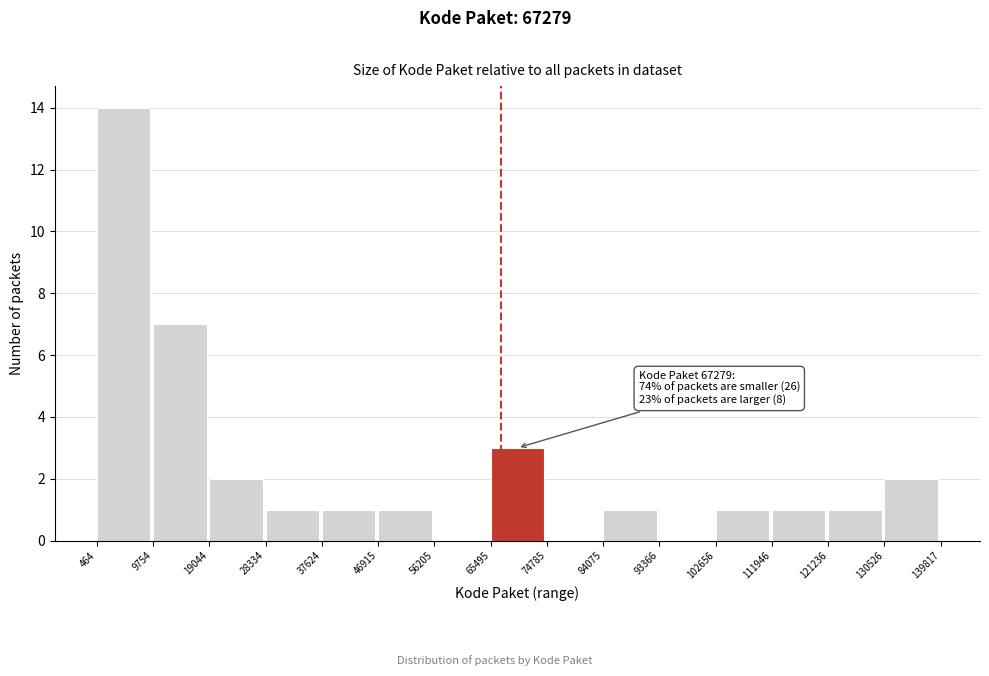

Which range on the x-axis has the tallest bar?

464 to 9754